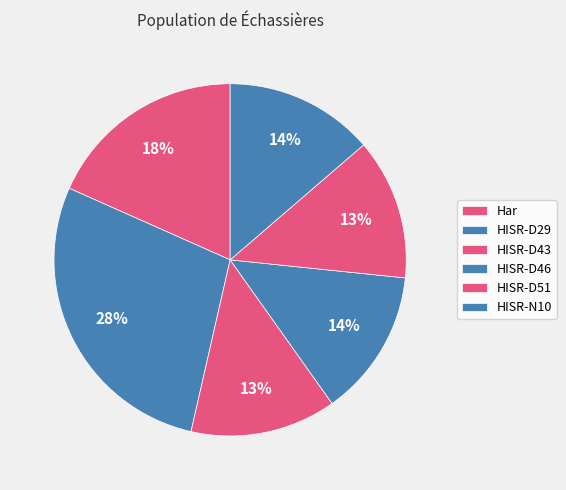

What percentage do HISR-D51 and HISR-D46 together represent?

26.5%